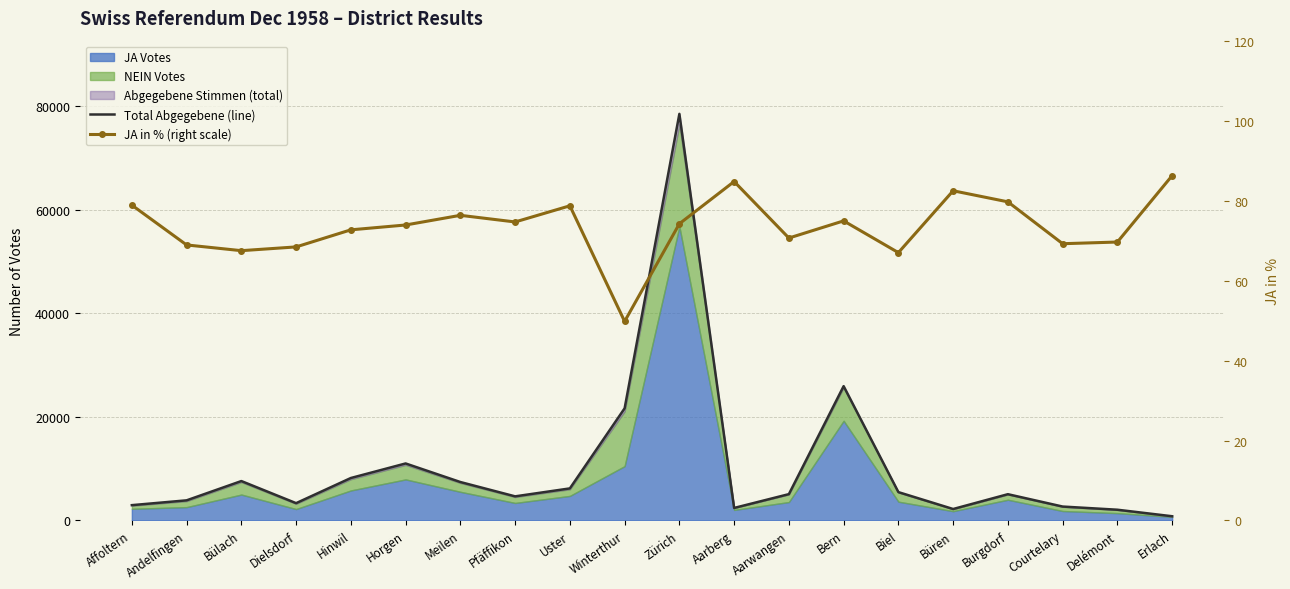

The value of JA in % (right scale) at Uster is 78.7. True or false?

True